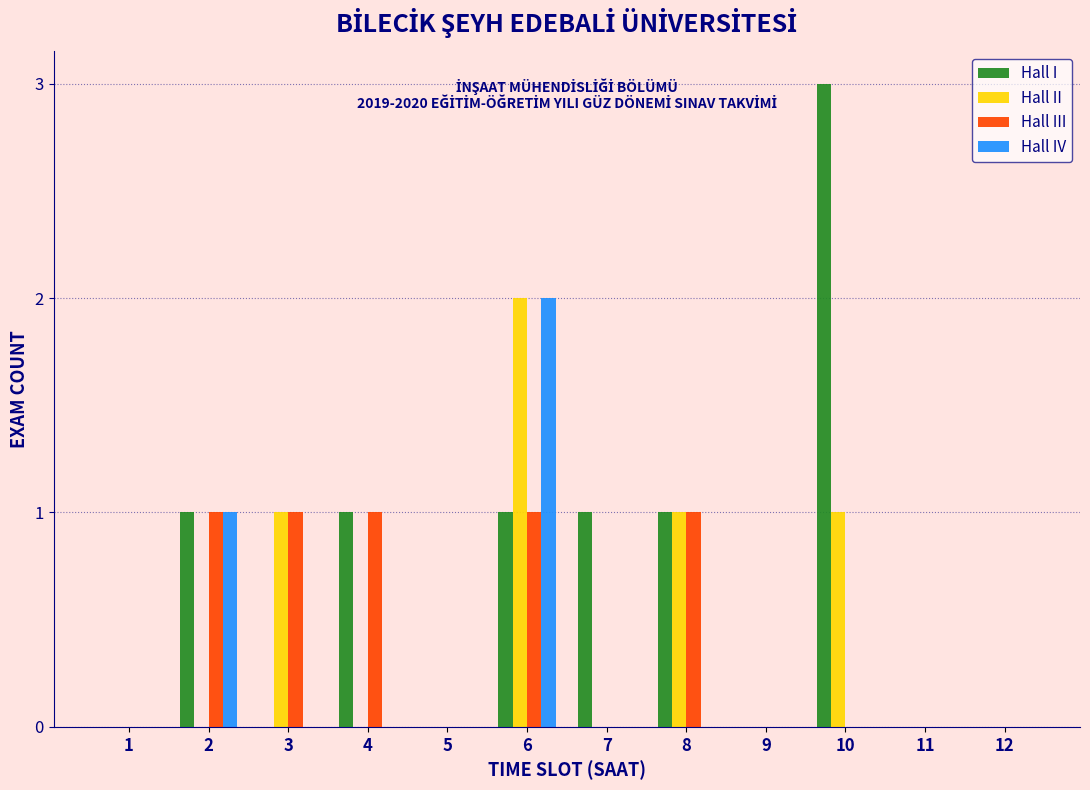

Which label corresponds to the largest value in the chart?

10